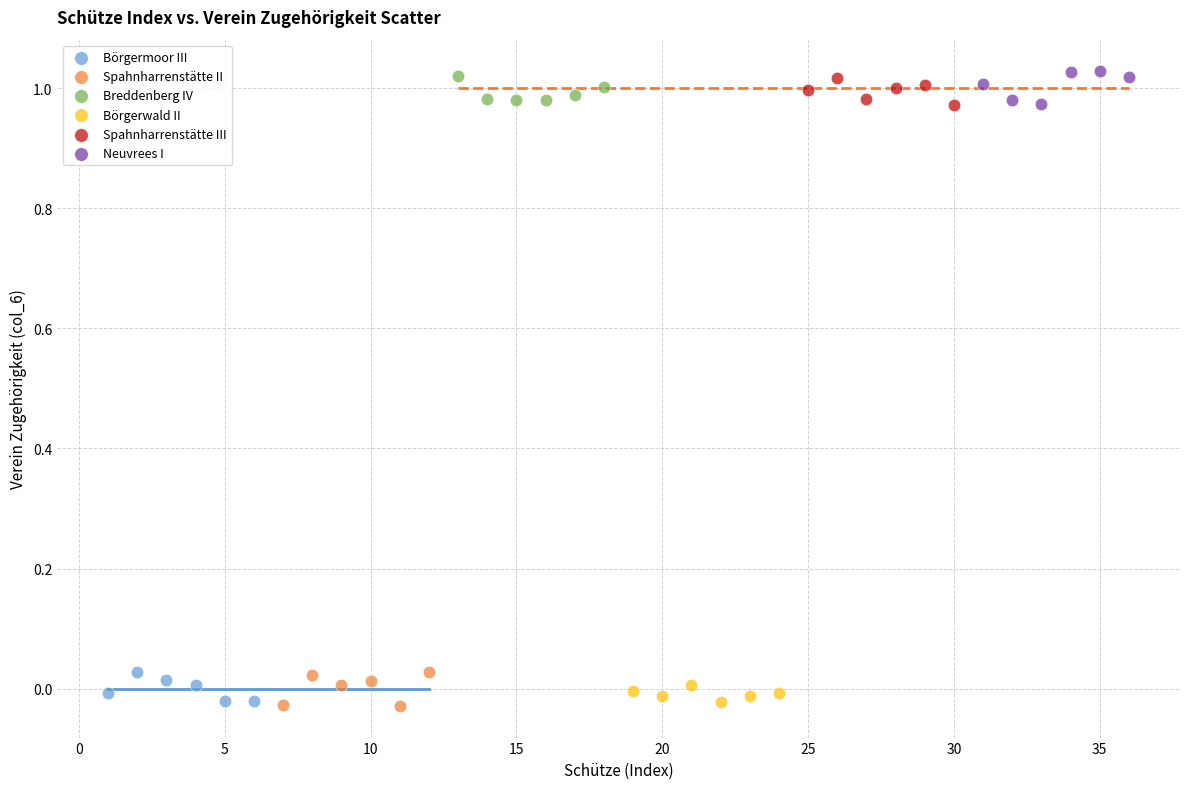

What are all the series names shown in the legend?

Börgermoor III, Spahnharrenstätte II, Breddenberg IV, Börgerwald II, Spahnharrenstätte III, Neuvrees I